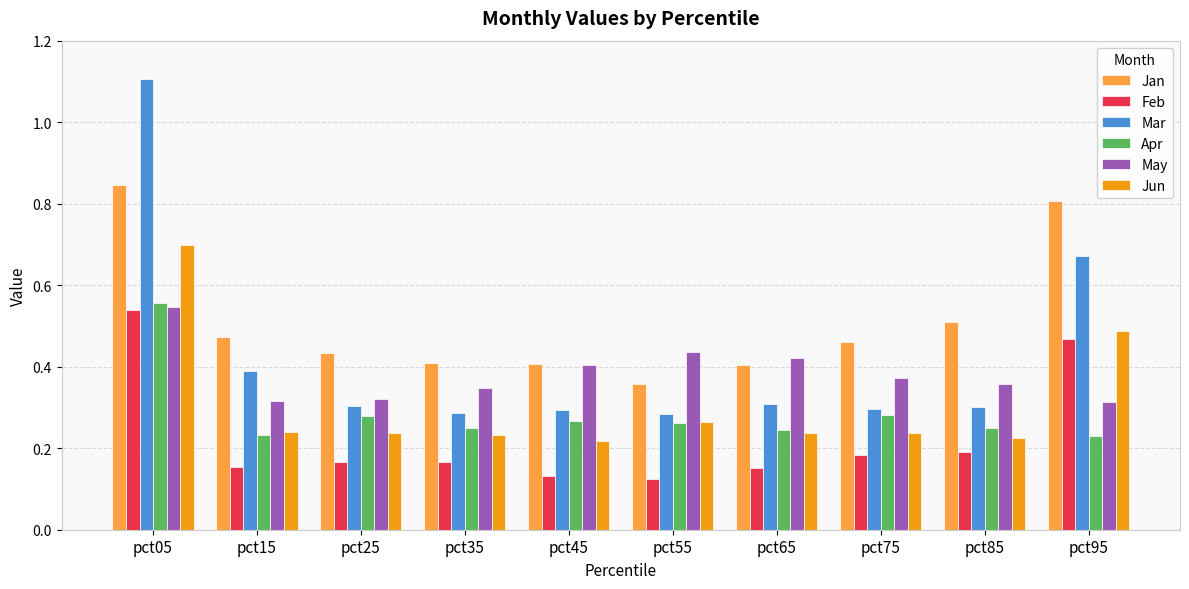

What is the sum of all Mar values?

4.2